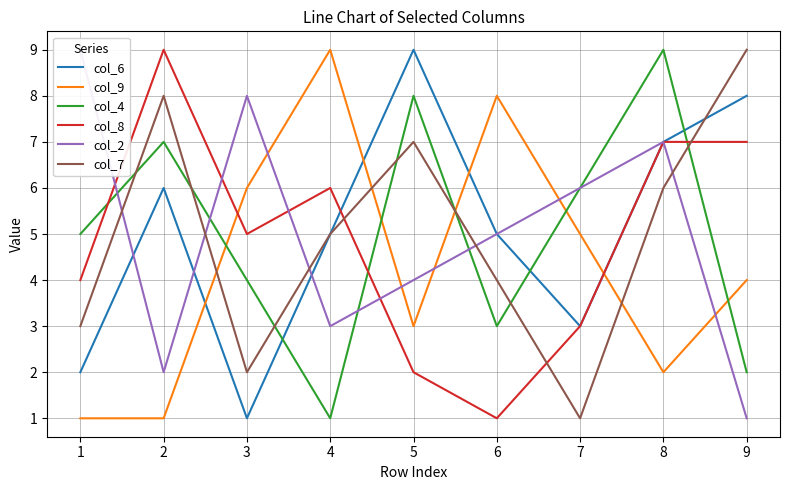

Is it true that col_6 equals 1 at 3?

True